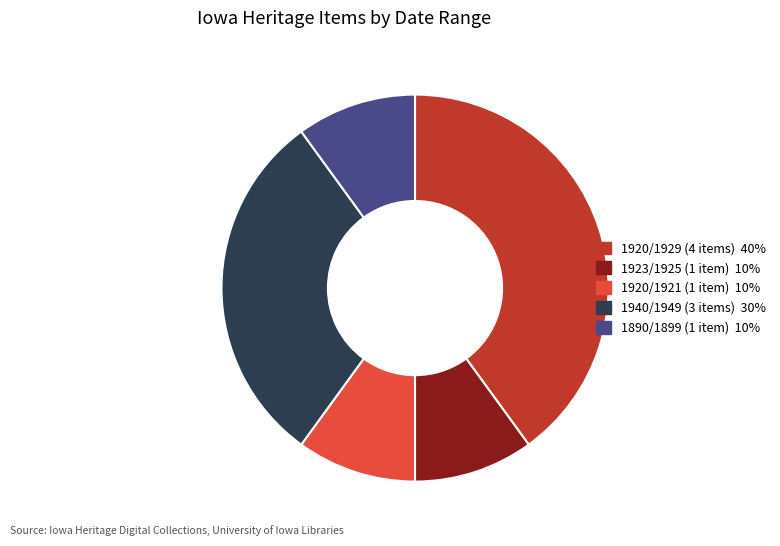

Does any single category account for the majority?

No